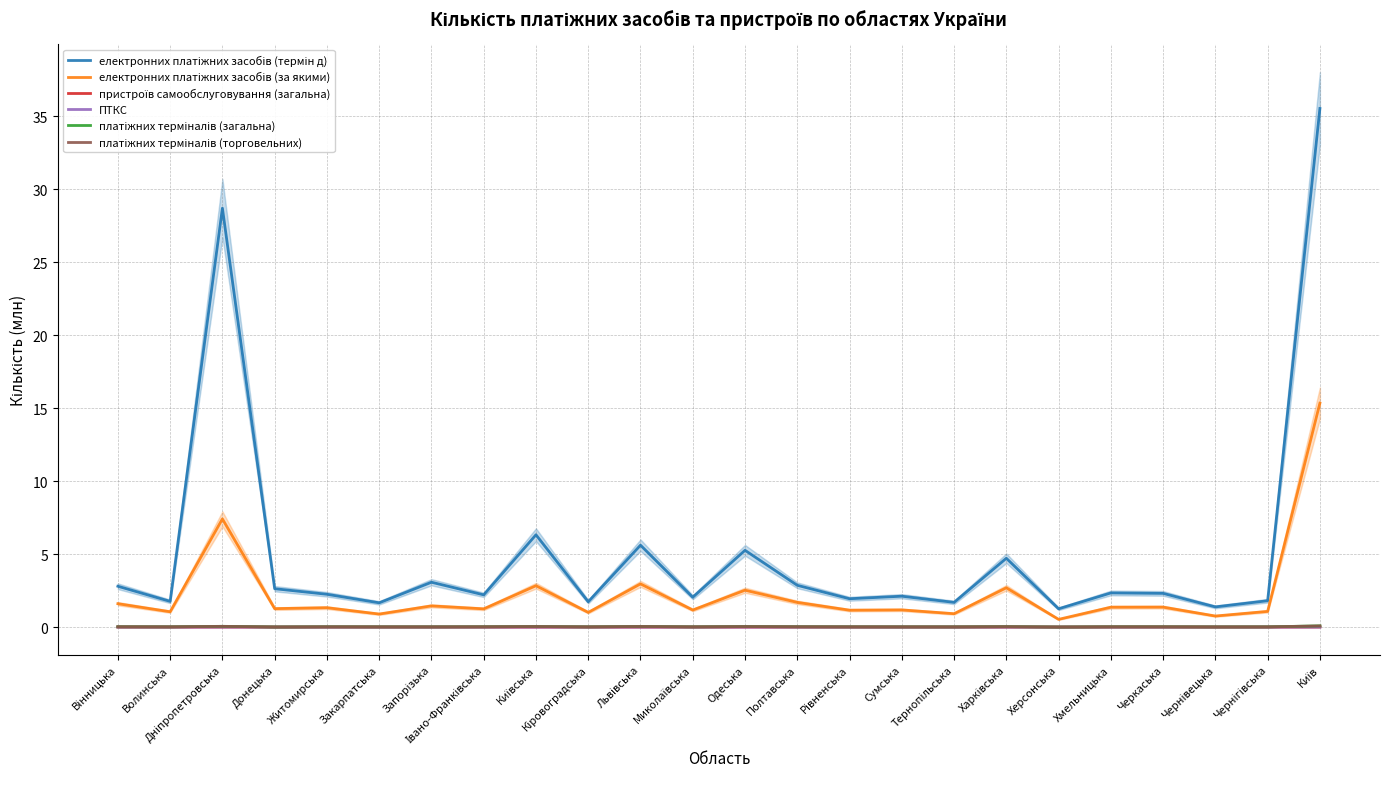

How many interior local valleys does the платіжних терміналів (торговельних) series have?

8